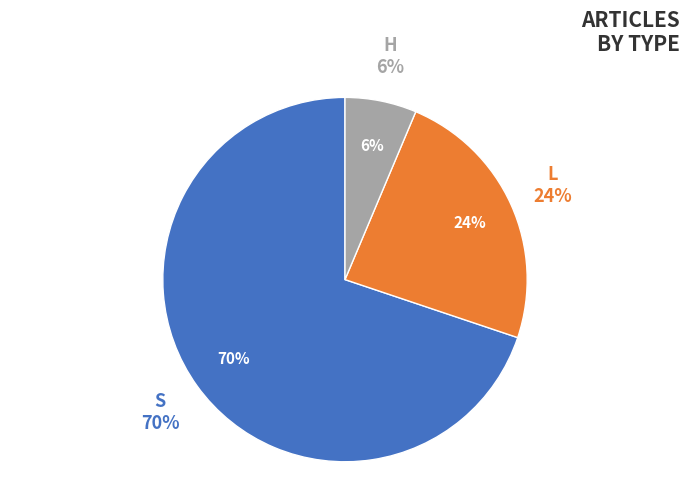

Which category has the smallest portion of the pie?

H